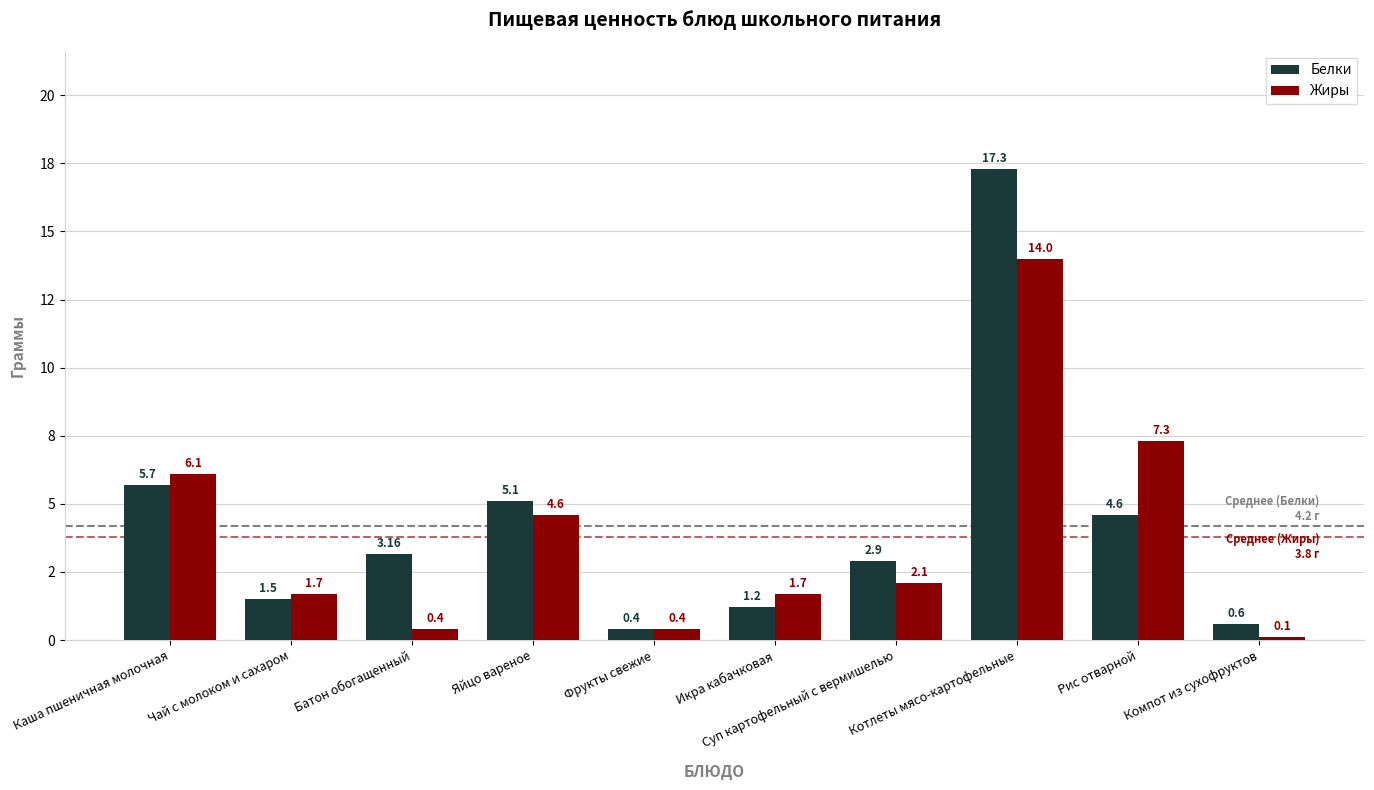

Between Суп картофельный с вермишелью and Котлеты мясо-картофельные, which series saw the biggest shift?

Белки